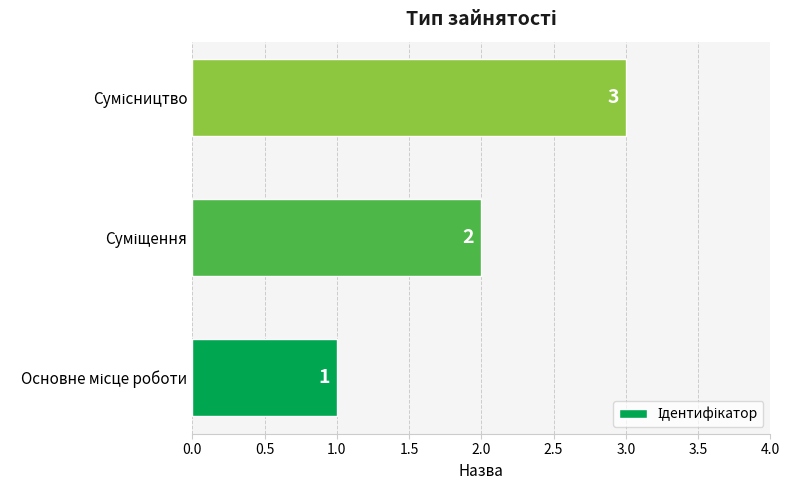

Count the values in the range 1 to 3.

3